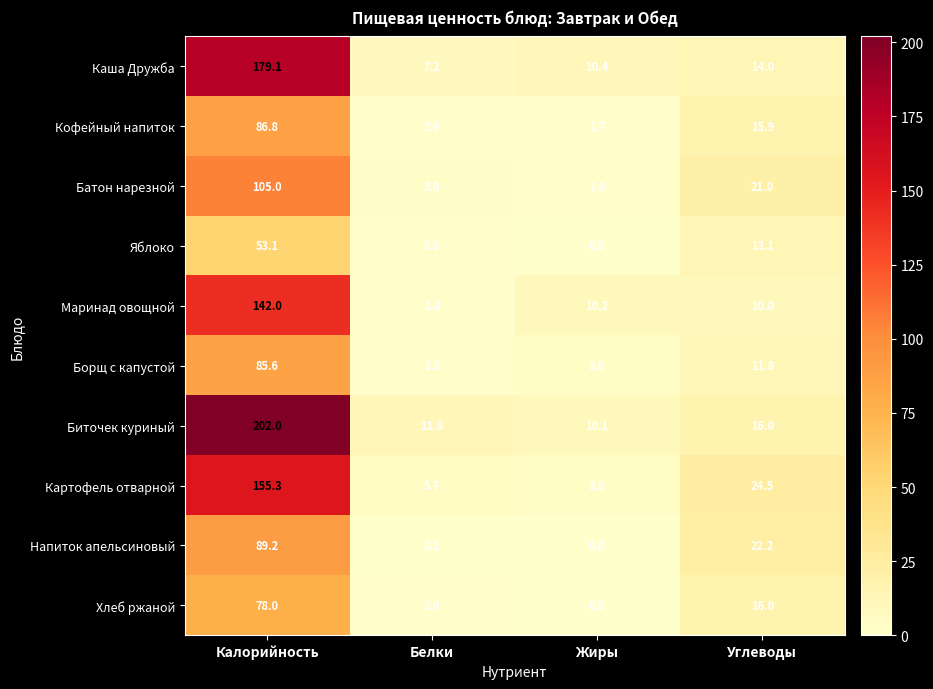

Count the number of categories in the chart.

4